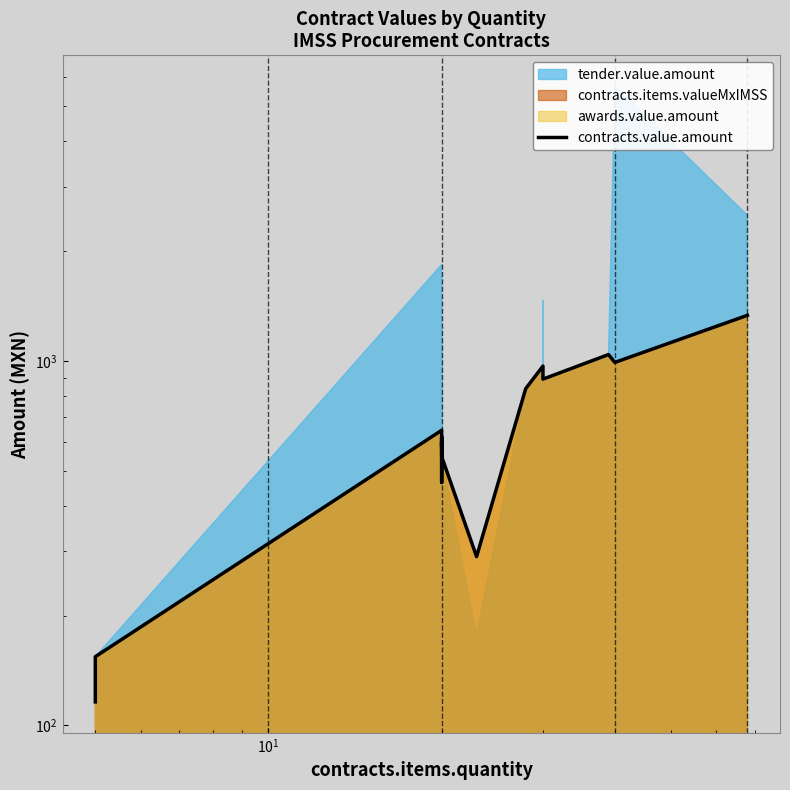

At which label does the data first exceed 617?

$\mathdefault{10^{1}}$